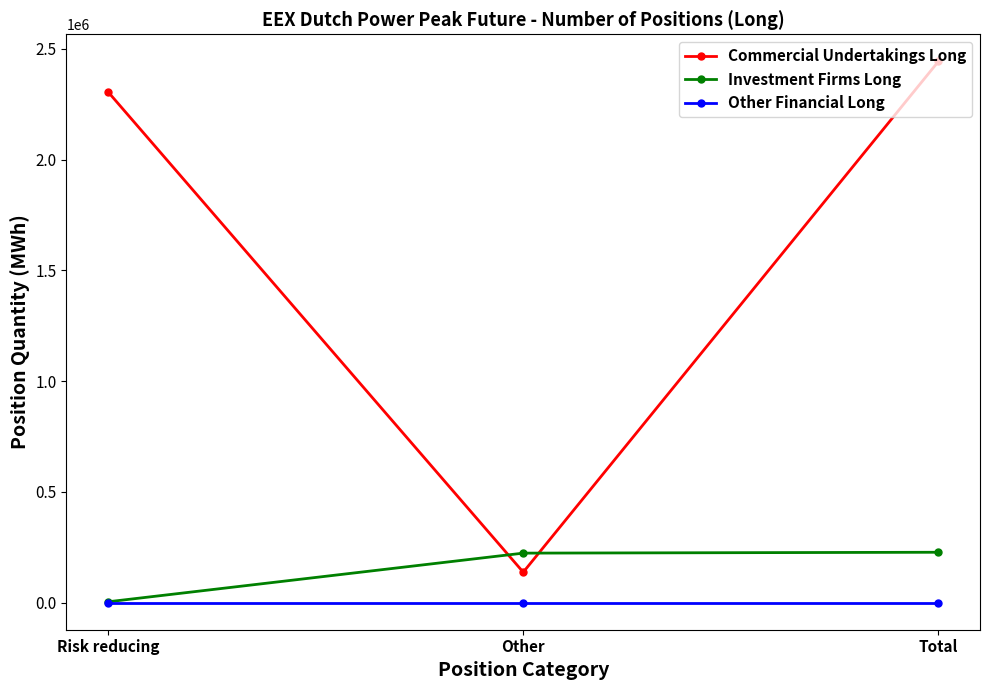

What is the label of the 1st point from the left?

Risk reducing